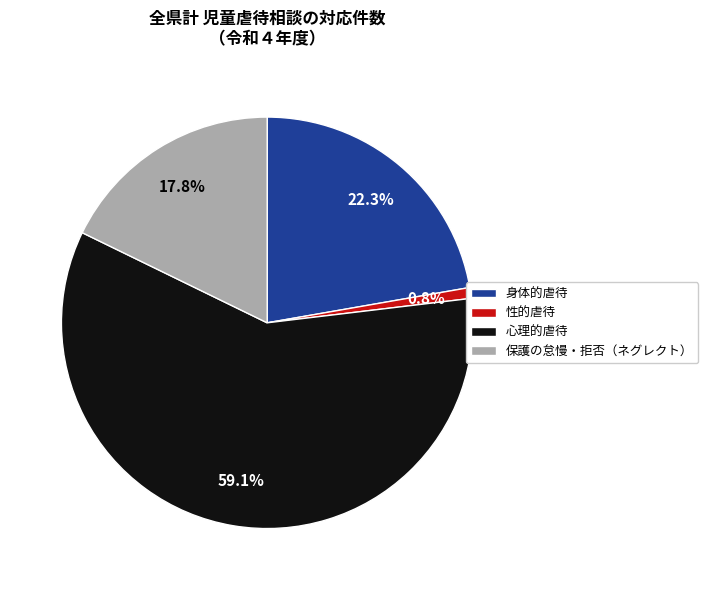

How many segments does this pie chart have?

4